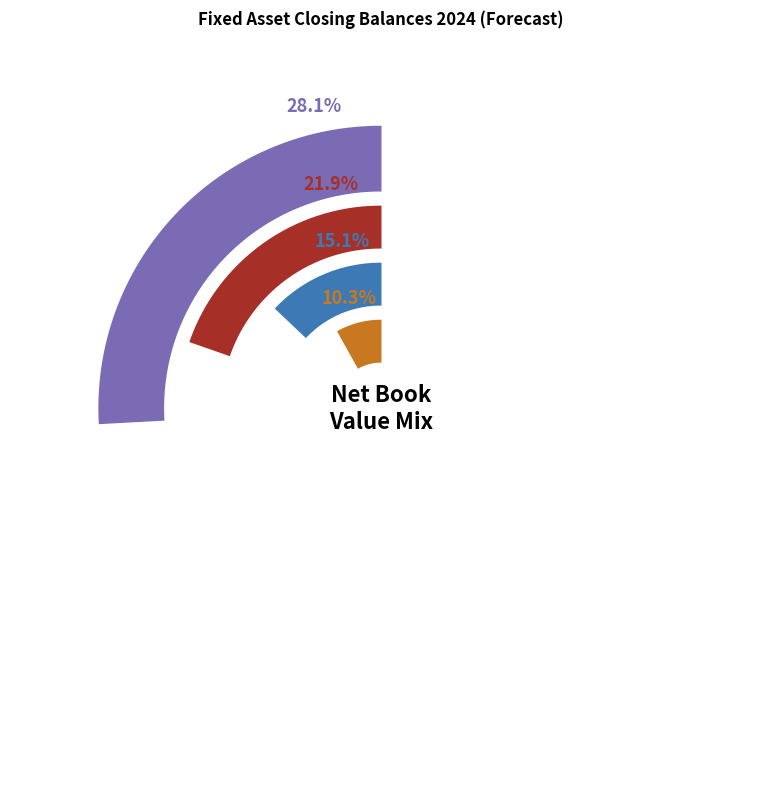

Which category has the smallest portion of the pie?

Buildings